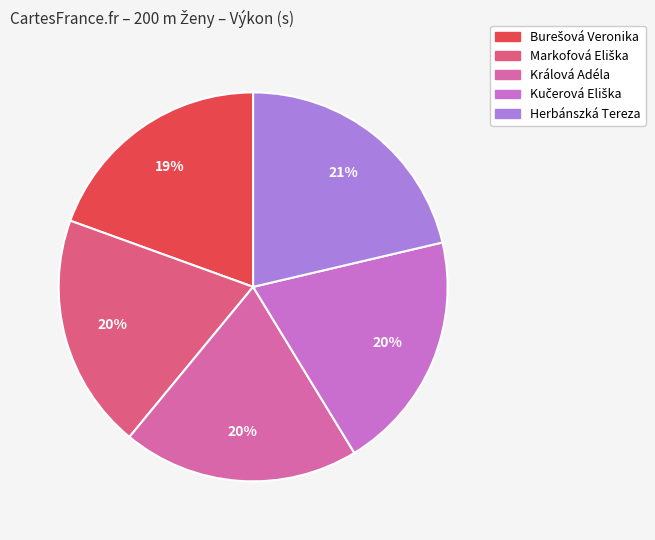

True or false: Králová Adéla accounts for 20% of the total.

True